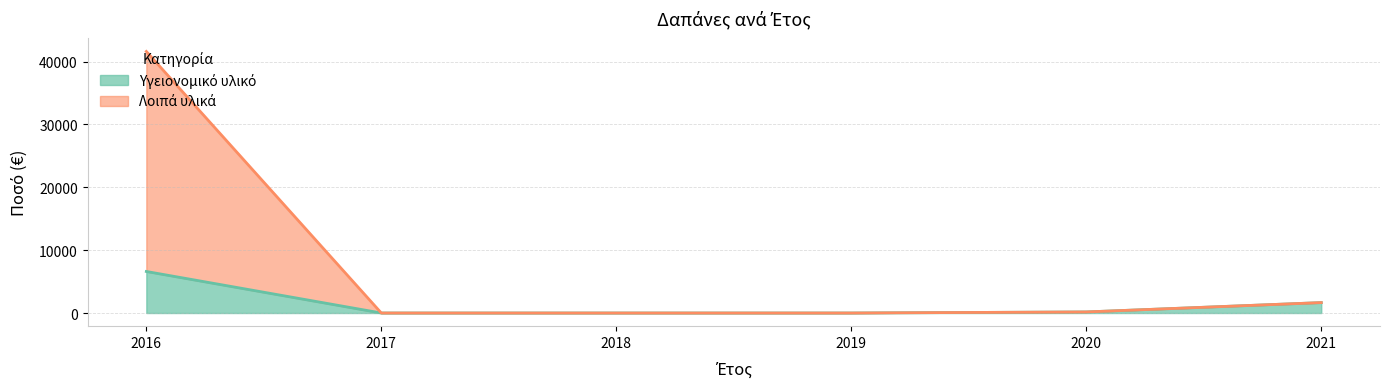

What is the sum of all Υγειονομικό υλικό values?

8432.9